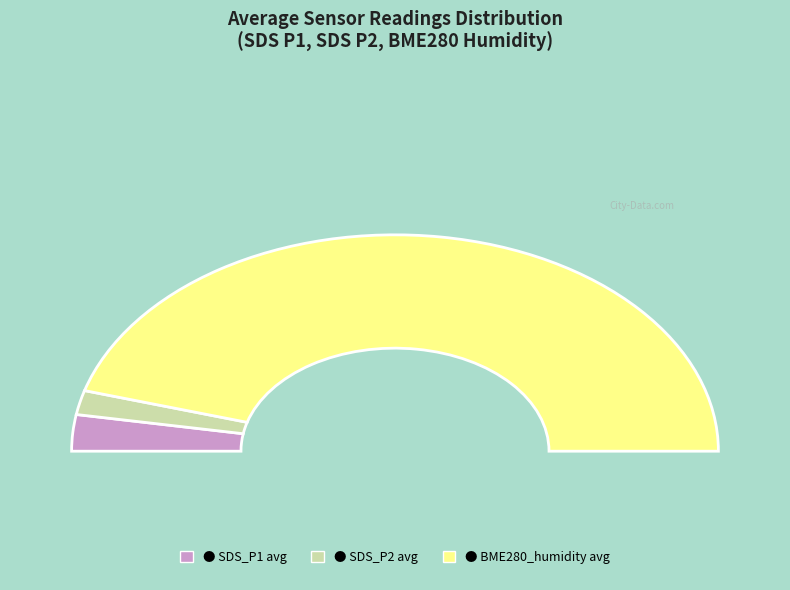

What percentage is NOT represented by SDS_P2 avg?

96.4%